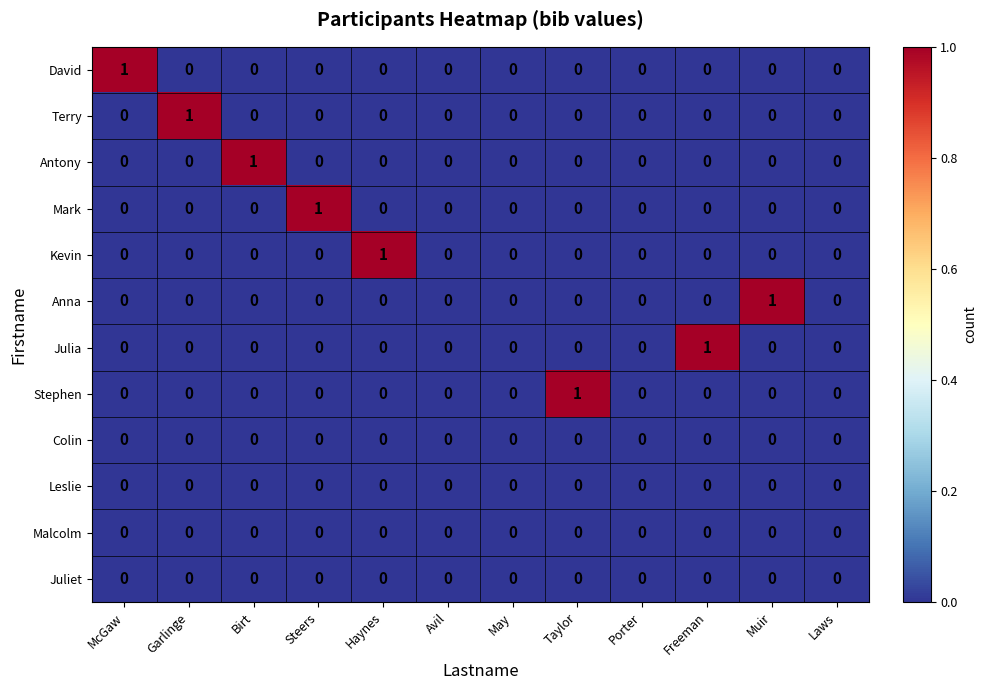

Count the Kevin values in the range 0 to 1.

12